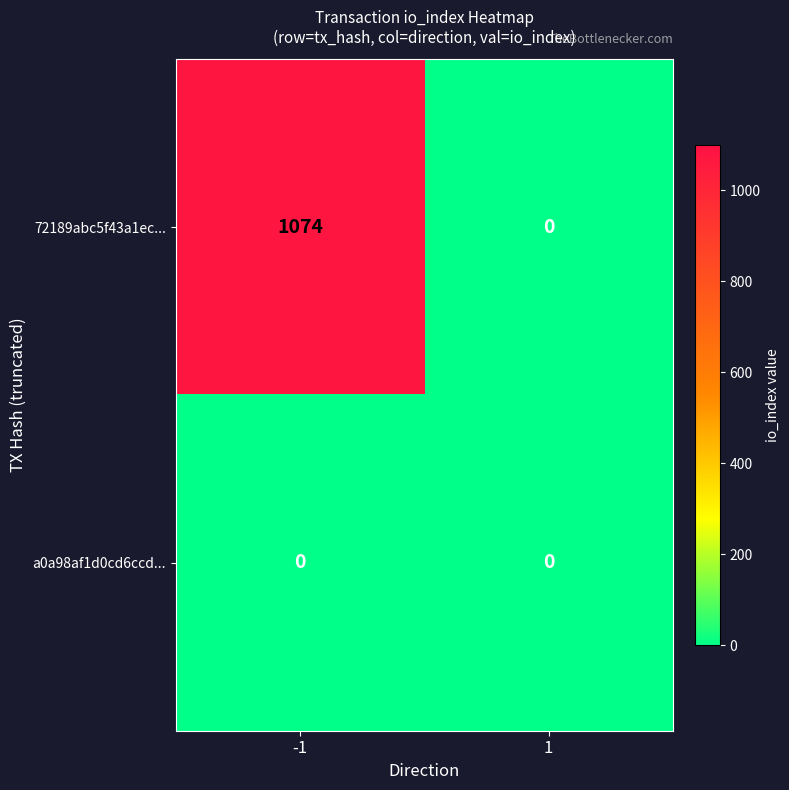

Rank the series by their maximum value, from highest to lowest.

72189abc5f43a1ec..., a0a98af1d0cd6ccd...